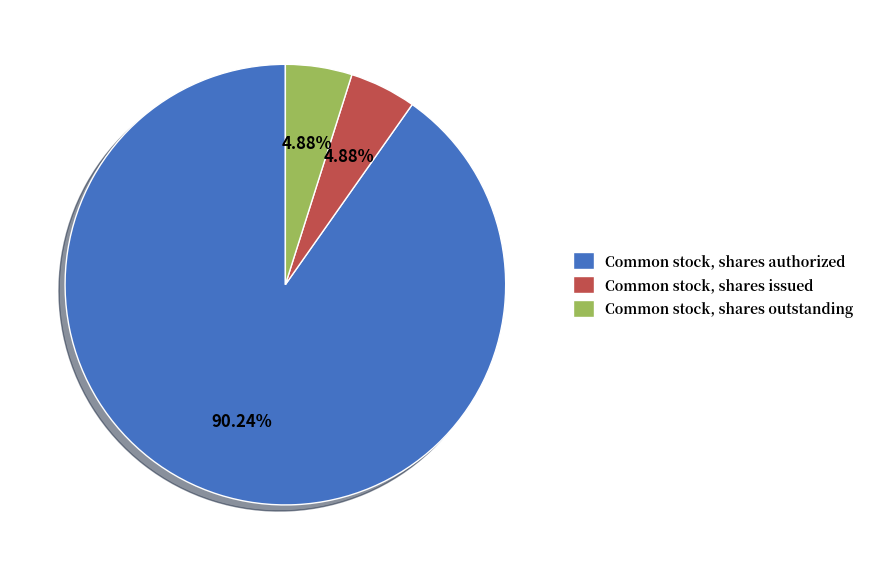

Which category has the biggest portion of the pie?

Common stock, shares authorized